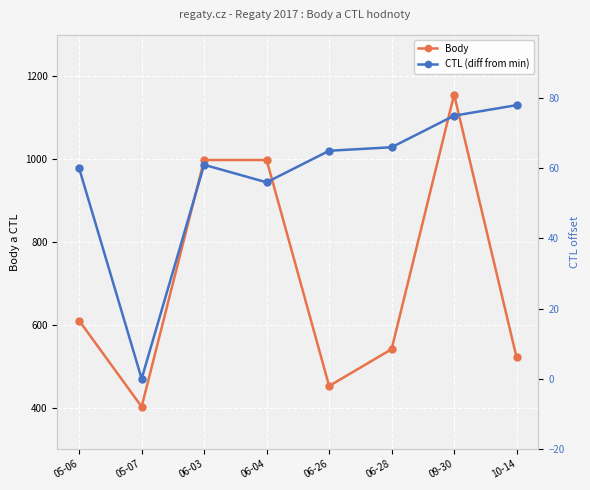

True or false: Body and CTL (diff from min) cross at least once.

False